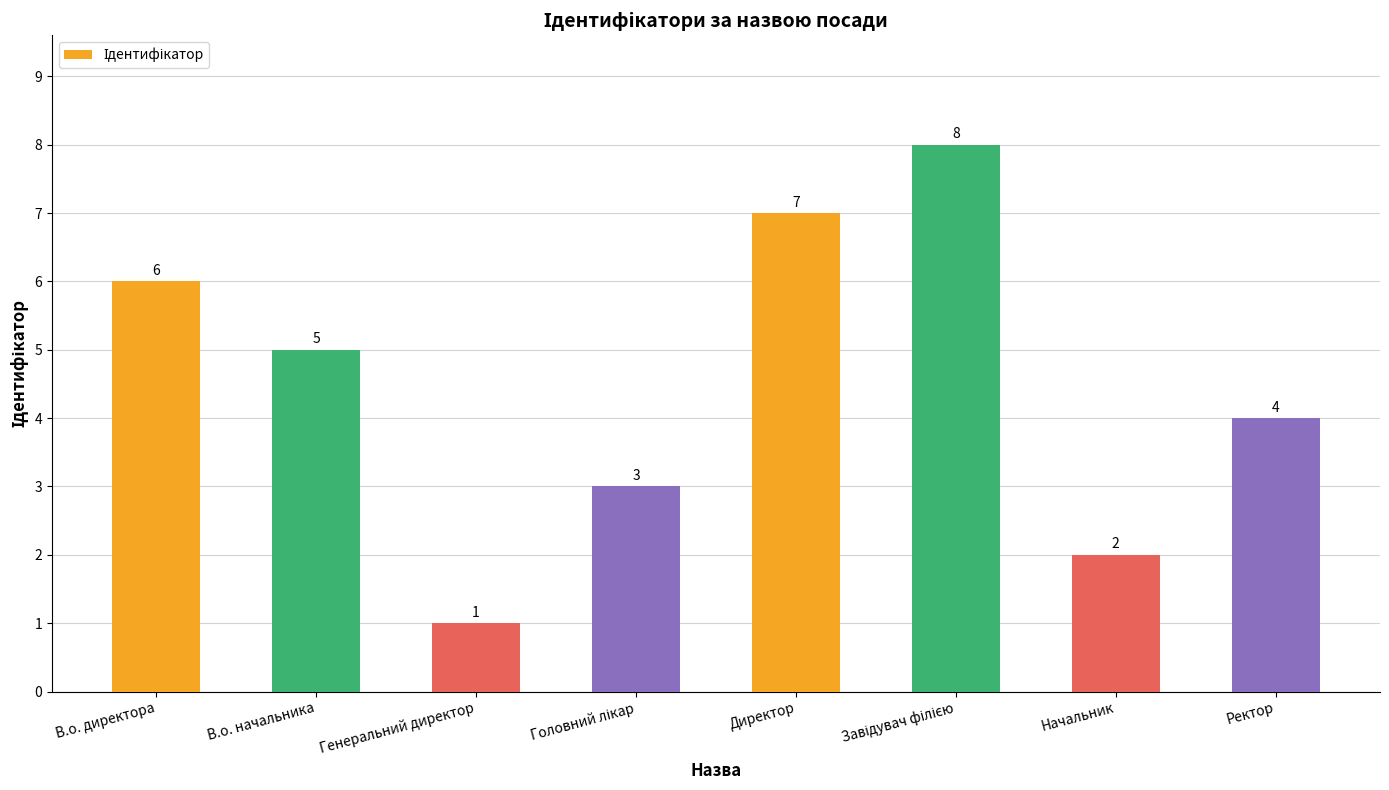

Does the chart contain any negative values?

No